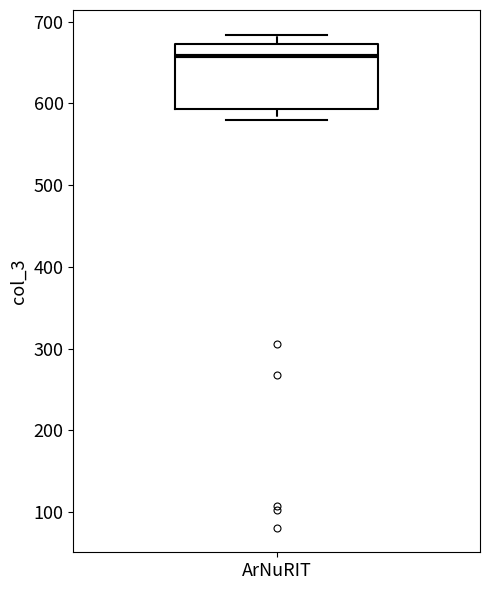

Transcribe this box plot: give where the median line is, the range the box spans, and where the two whiskers end, as read against the y-axis. The values are not printed on the chart, so give them approximately, as read against the axis.

median 660, box 590 to 670, whiskers 580 to 680